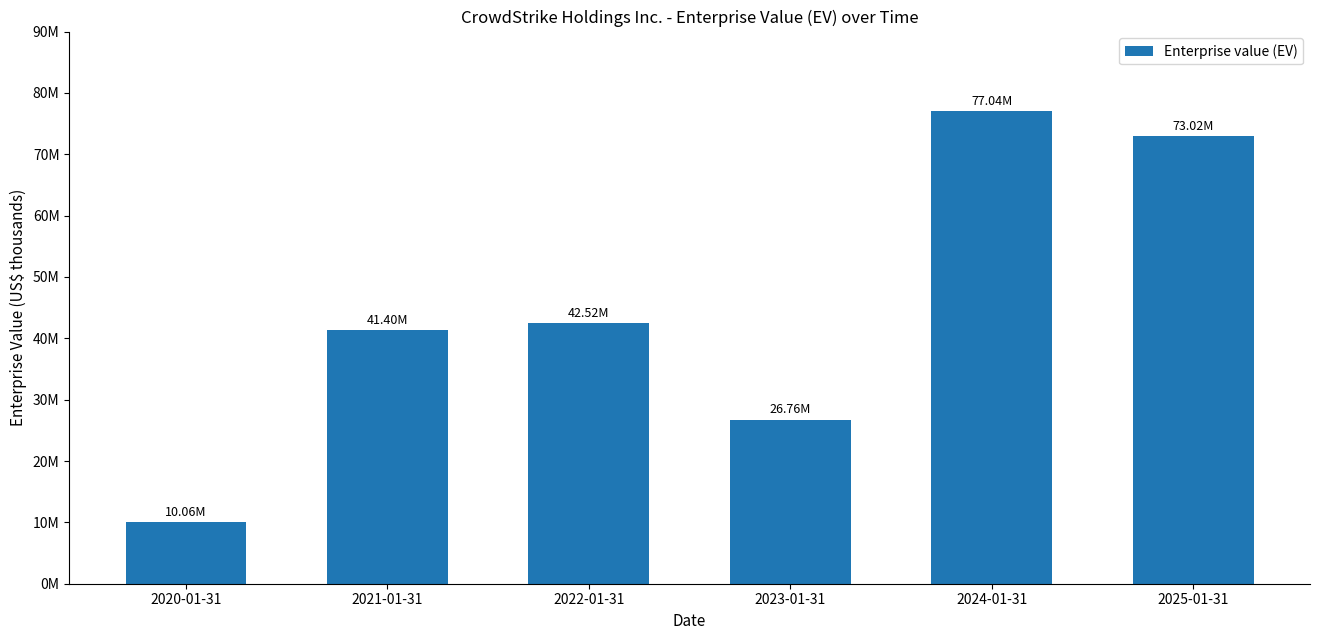

Reading left to right, list all the values displayed in this chart.

2020-01-31=10058246	2021-01-31=41404219	2022-01-31=42522195	2023-01-31=26759359	2024-01-31=77040232	2025-01-31=73018294